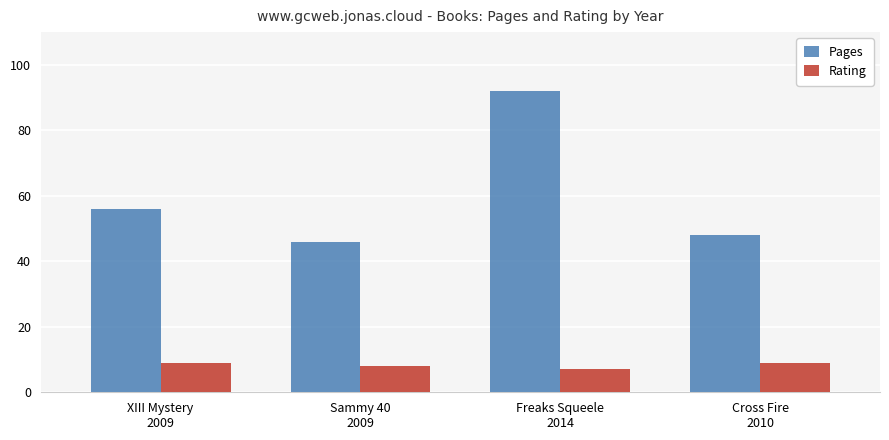

What is the difference between the maximum and second lowest values in the Pages series?

44